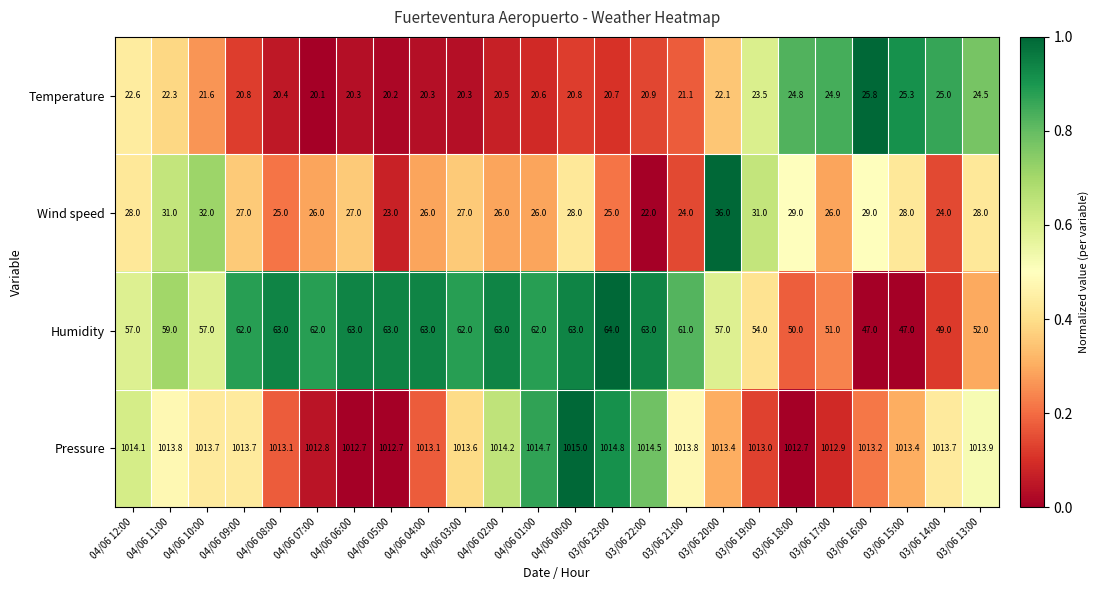

What is the spread (max minus min) of values at 04/06 07:00?

992.7